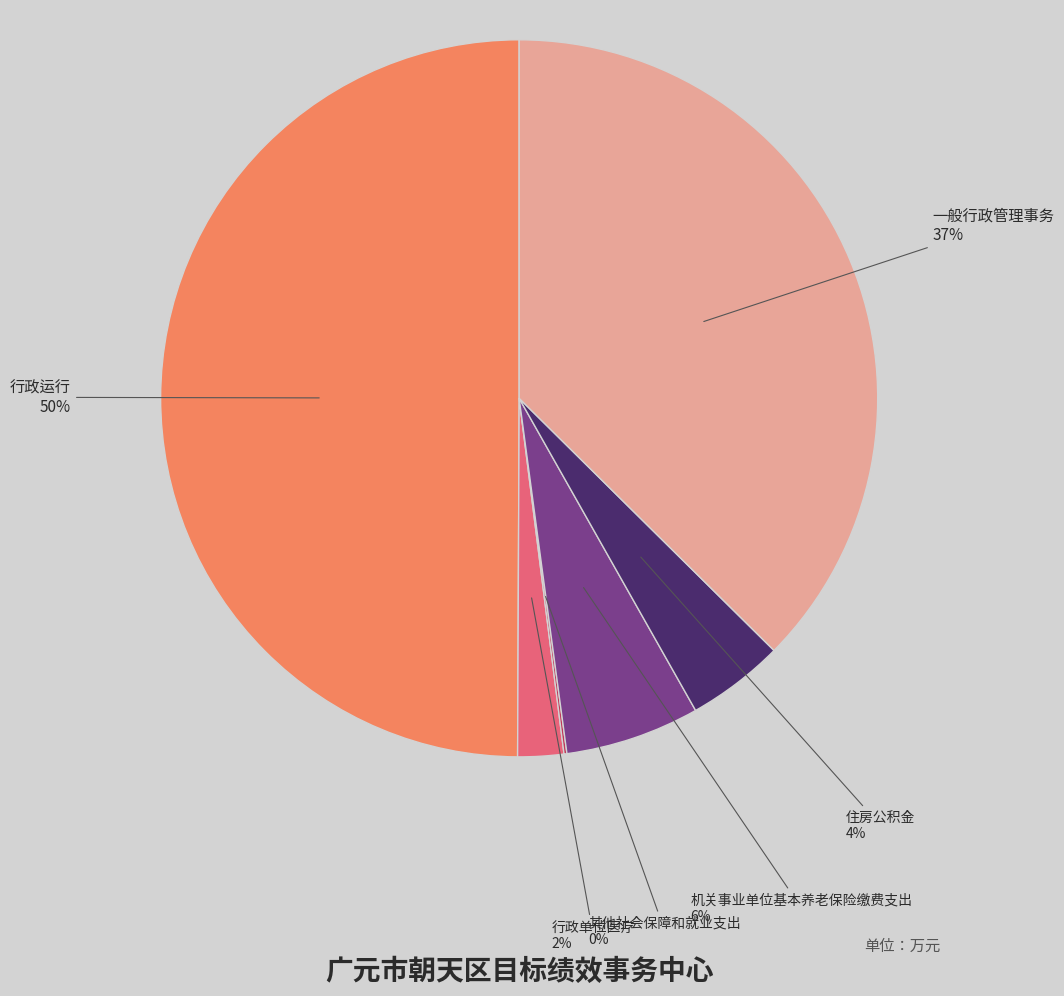

Does 机关事业单位基本养老保险缴费支出 represent more than half of the total?

No